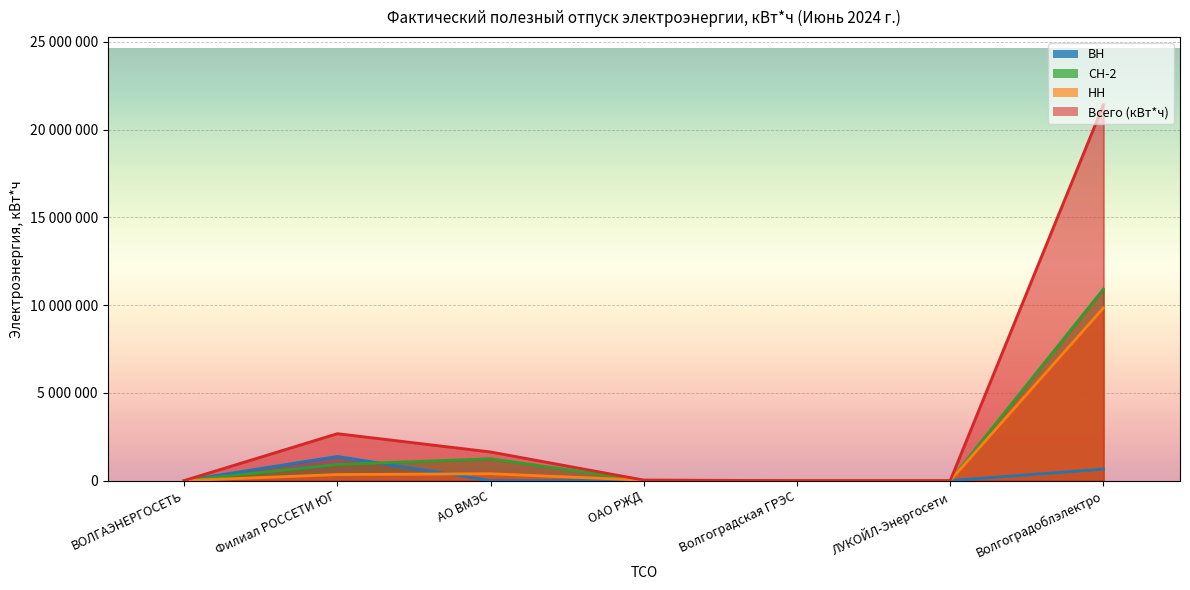

Where is the first local maximum for Всего (кВт*ч)?

Филиал РОССЕТИ ЮГ